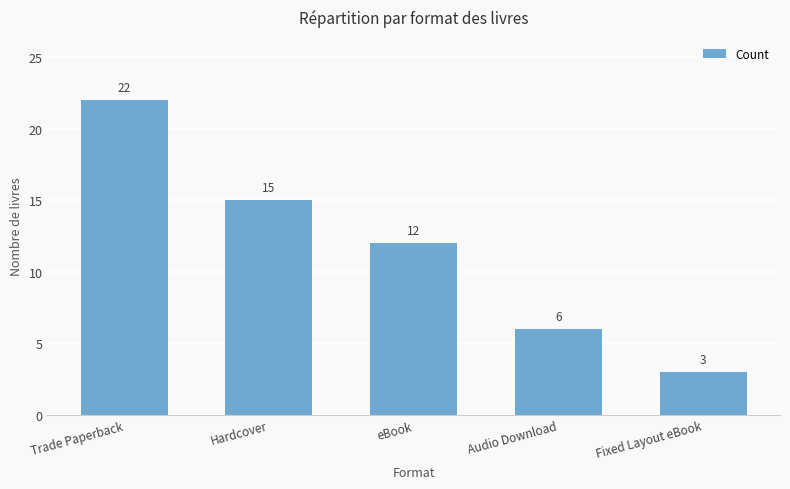

Which has a higher value, Hardcover or Fixed Layout eBook?

Hardcover